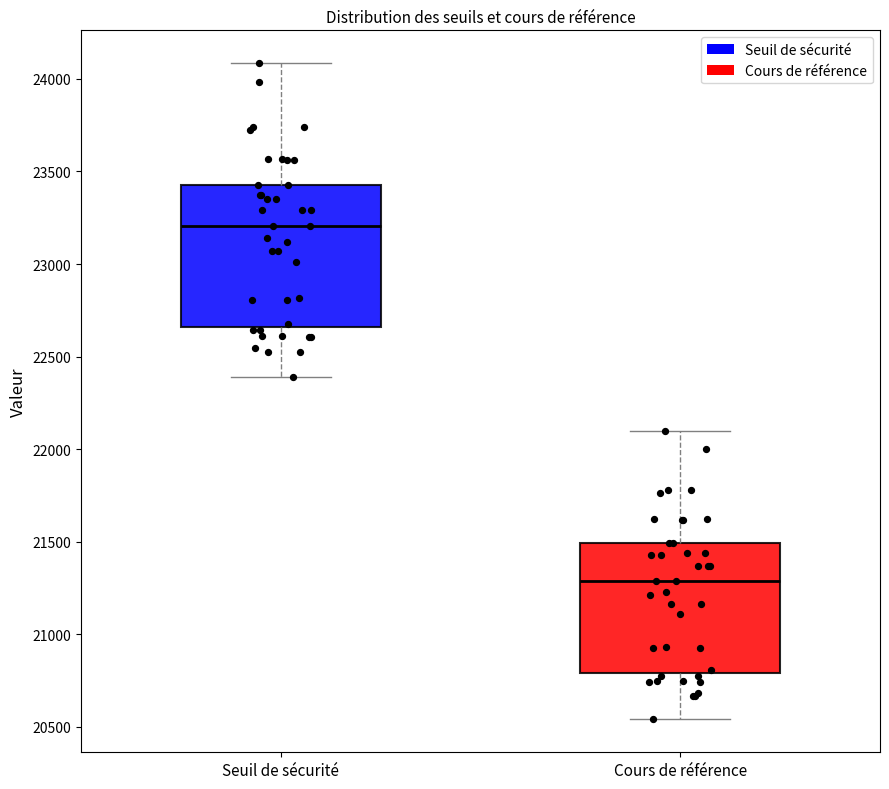

Which box has the lowest median line?

Cours de référence